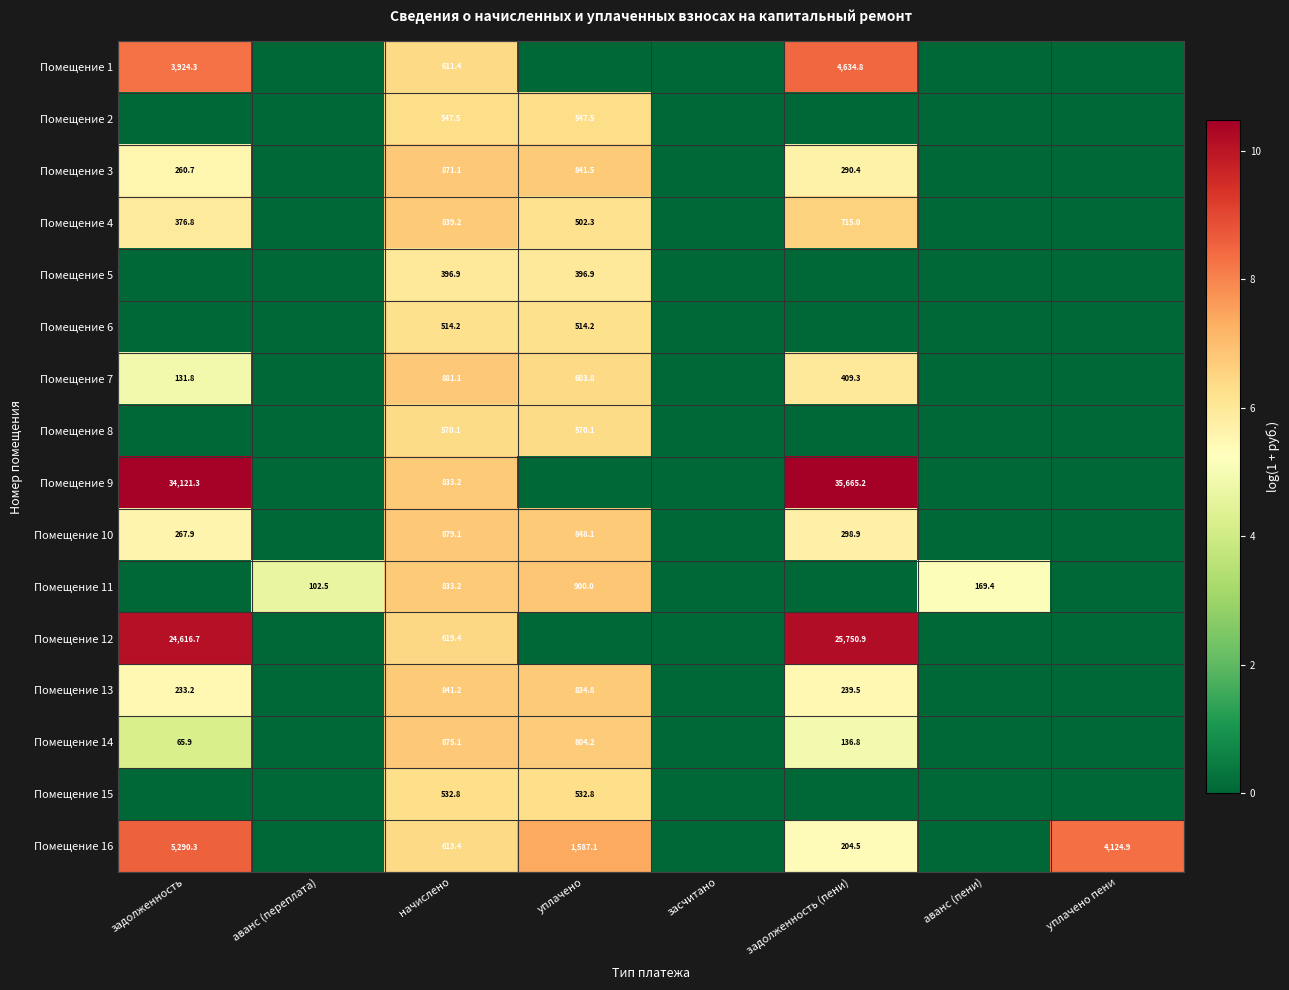

At how many categories does at least one series exceed 0?

7